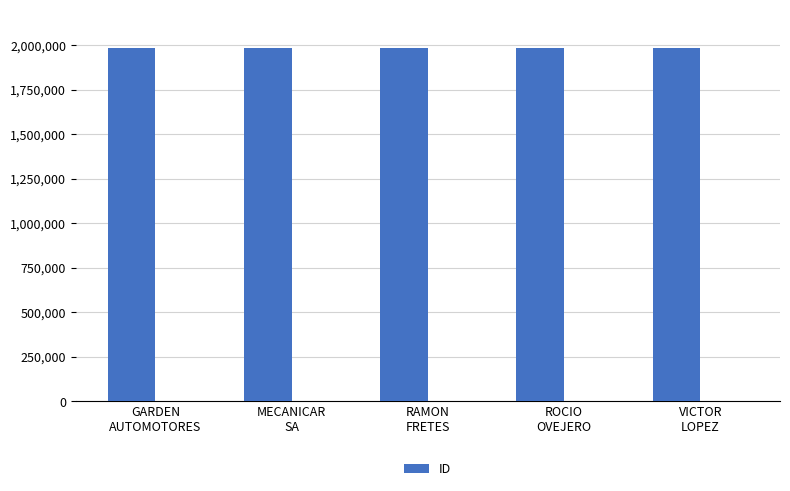

Count the number of values greater than 1981517.

2